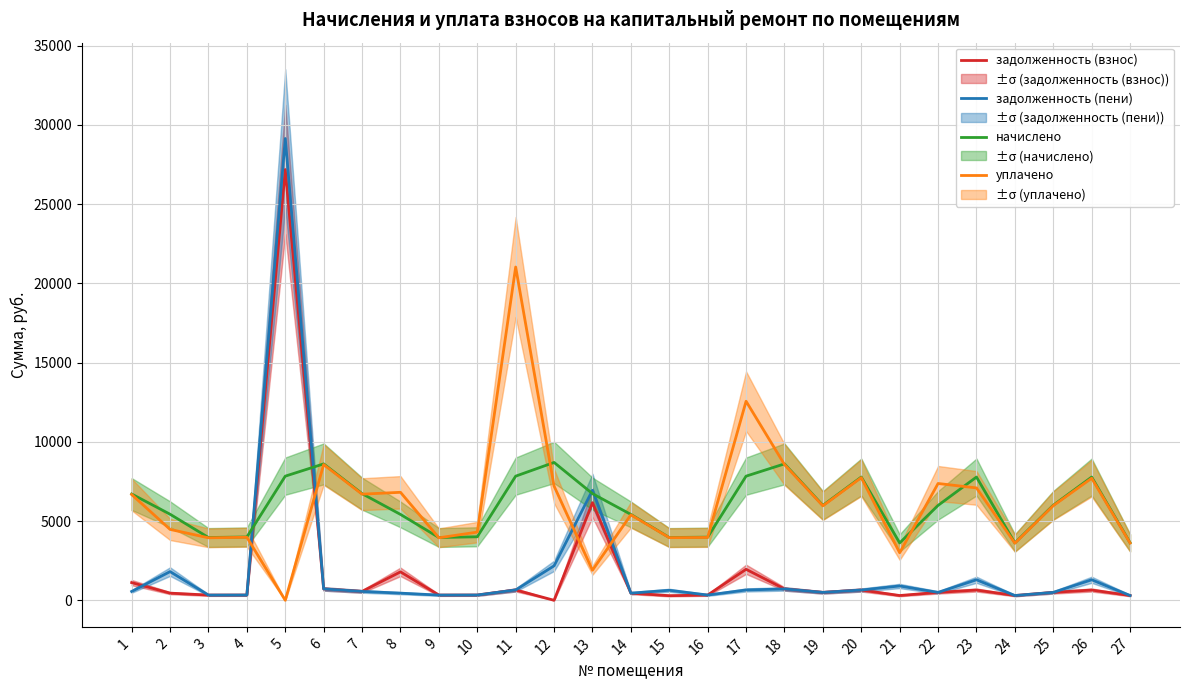

The задолженность (взнос) series shows 451.7 at 14. True or false?

True